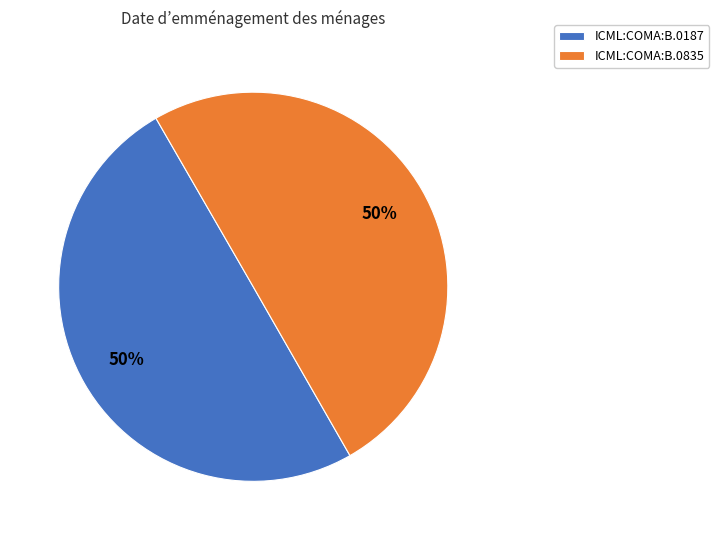

To the nearest percent, what percentage of the pie is ICML:COMA:B.0835?

50%